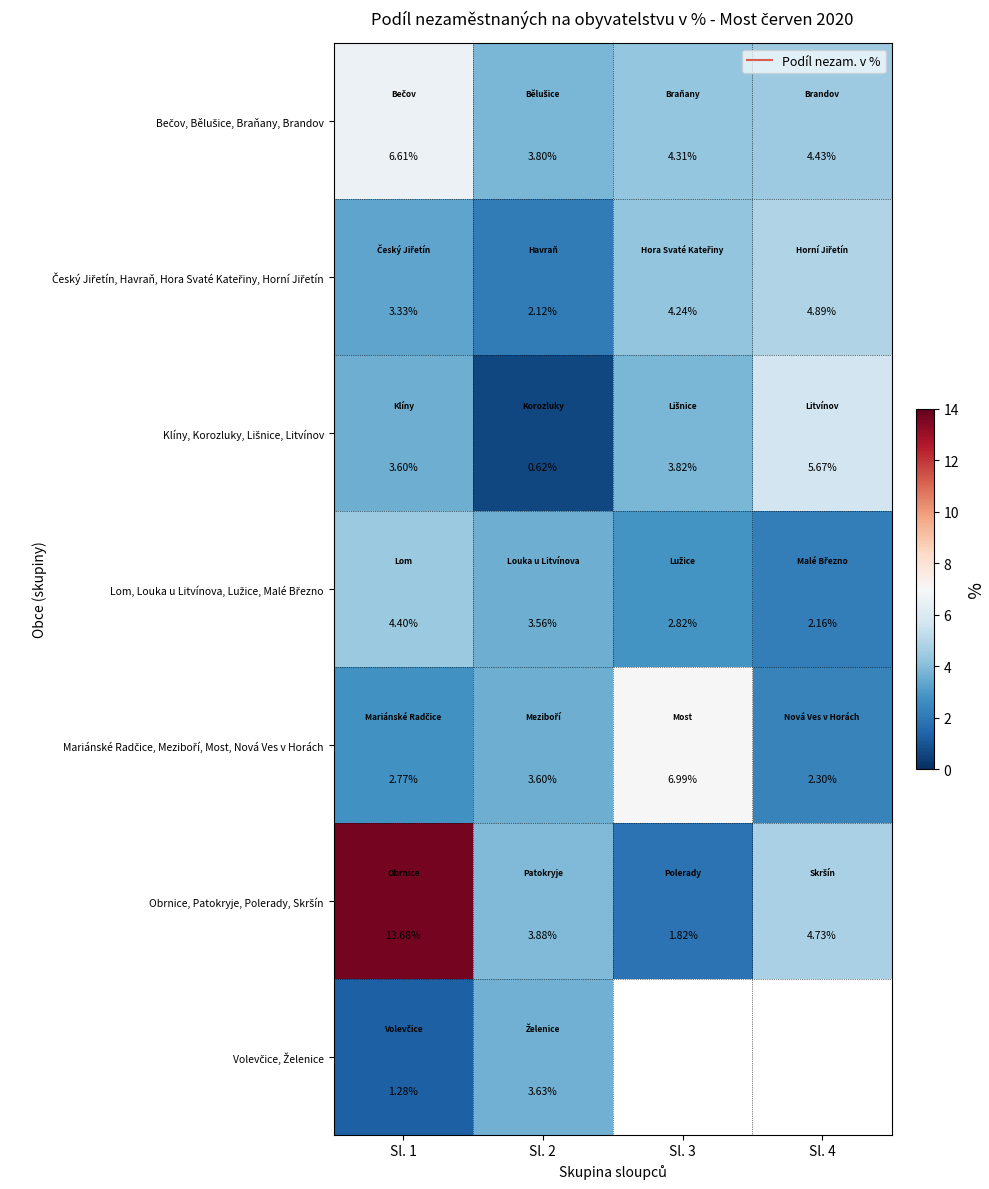

What is the spread (max minus min) of values at Sl. 1?

12.4